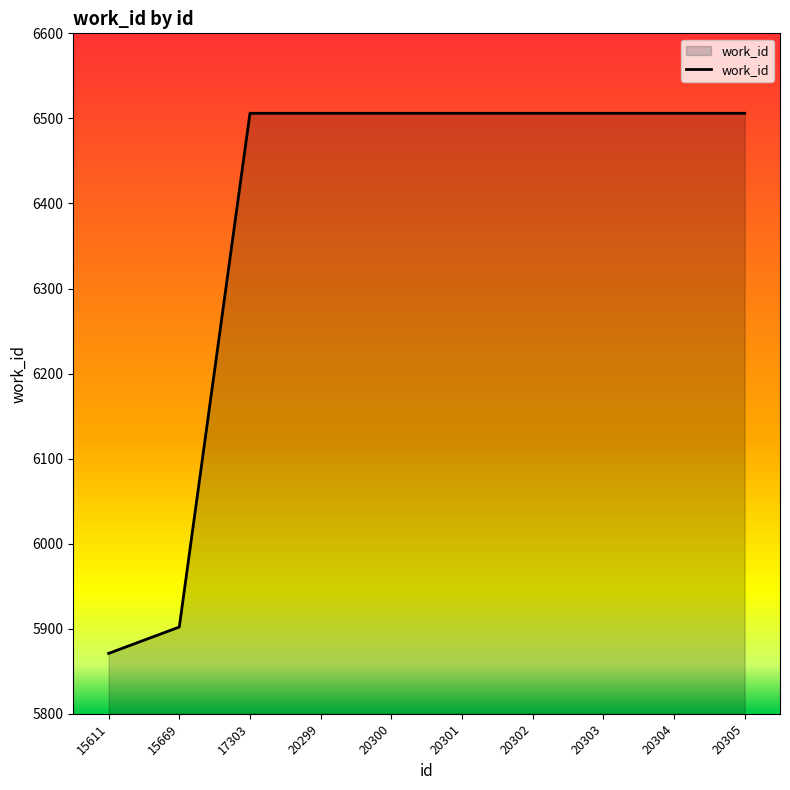

Which label corresponds to the smallest value in the chart?

15611